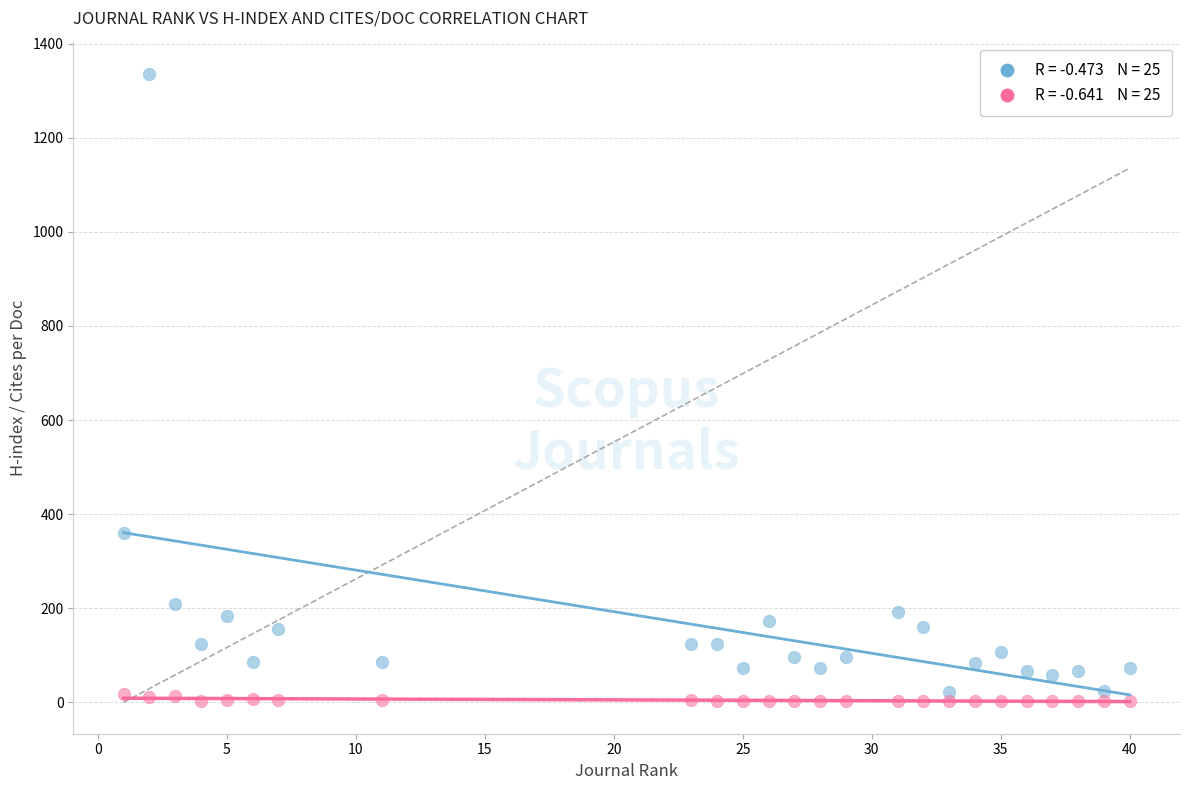

Across all data points, what is the range of Y values (max minus min)?

1334